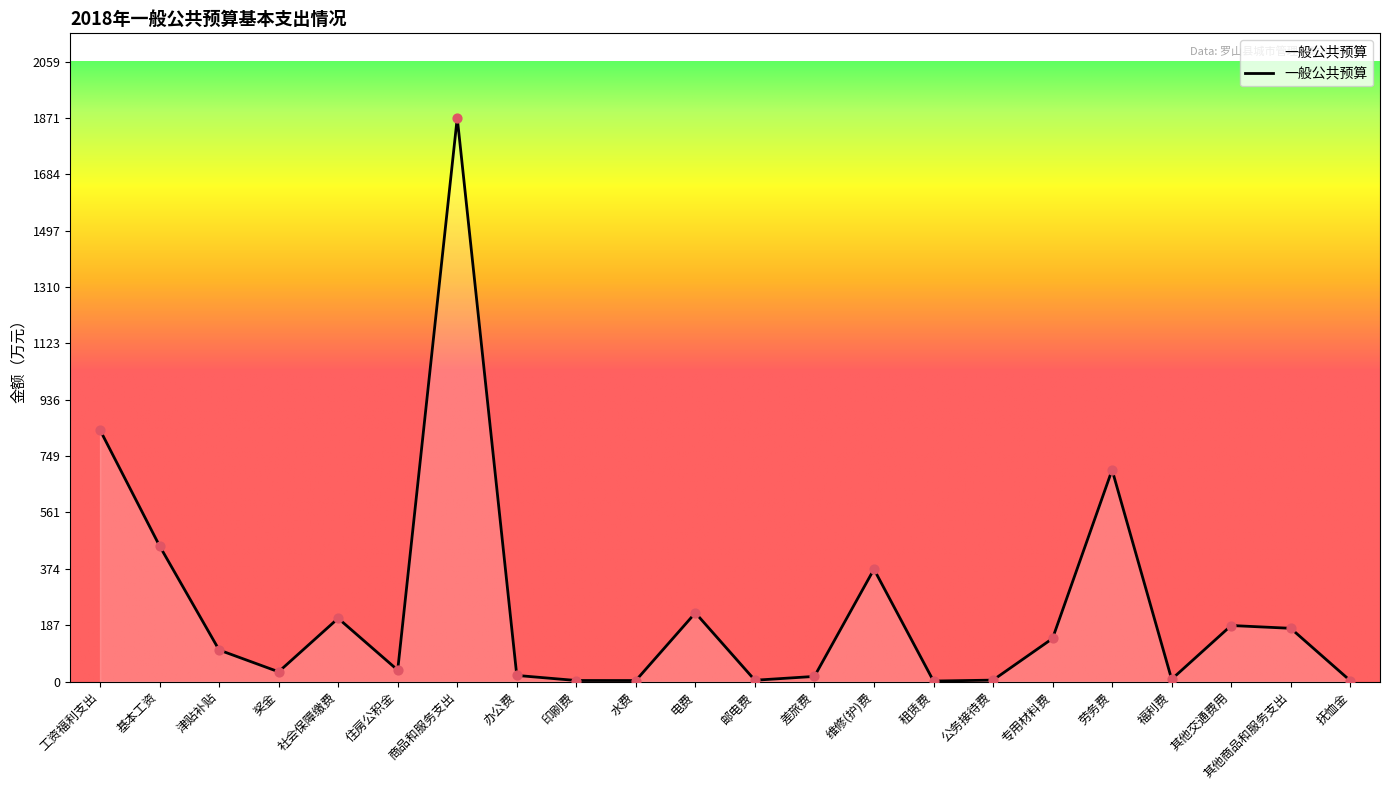

Approximately how many times larger is the value at 商品和服务支出 compared to 住房公积金?

49.4